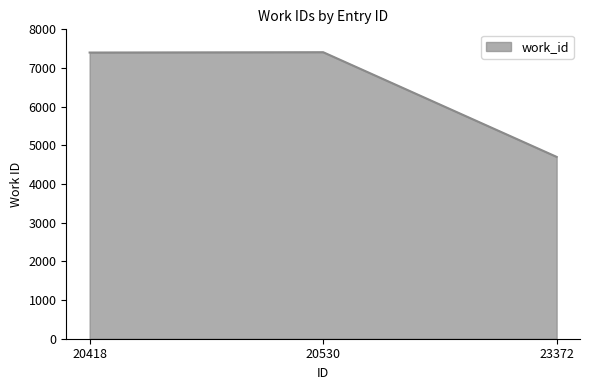

Count the number of categories in the chart.

3